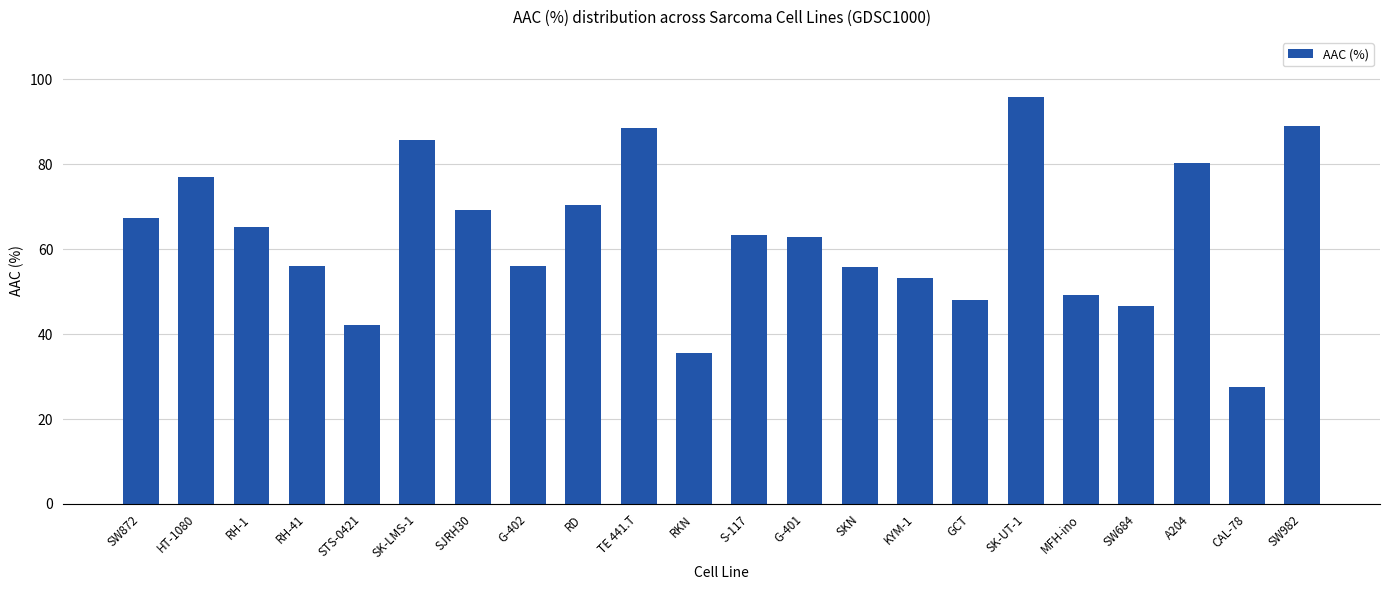

What is the difference between the values at G-402 and A204?

24.2